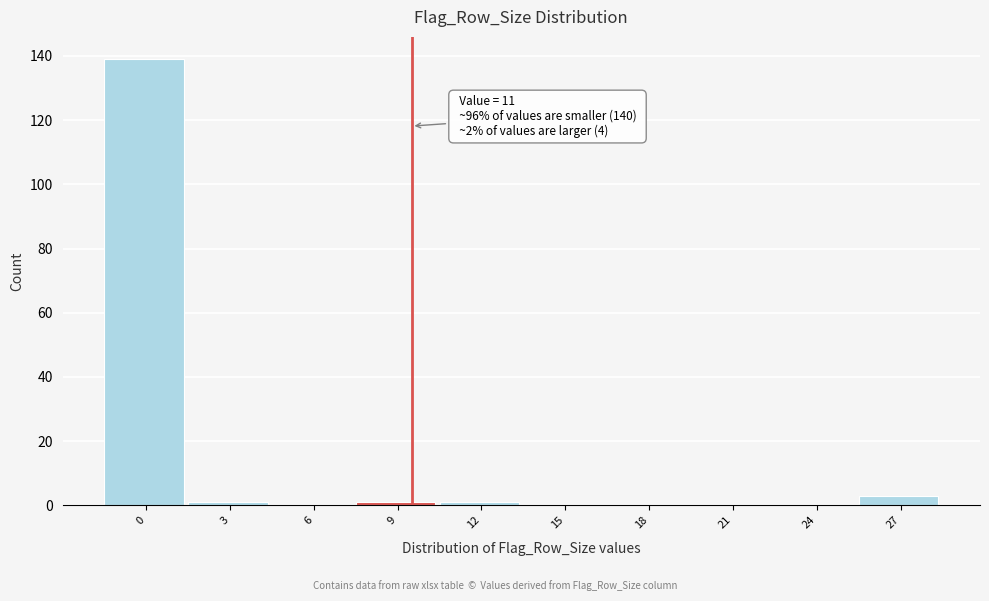

Reading right to left, transcribe all the data shown in this chart.

27=3	24=0	21=0	18=0	15=0	12=1	9=1	6=0	3=1	0=139